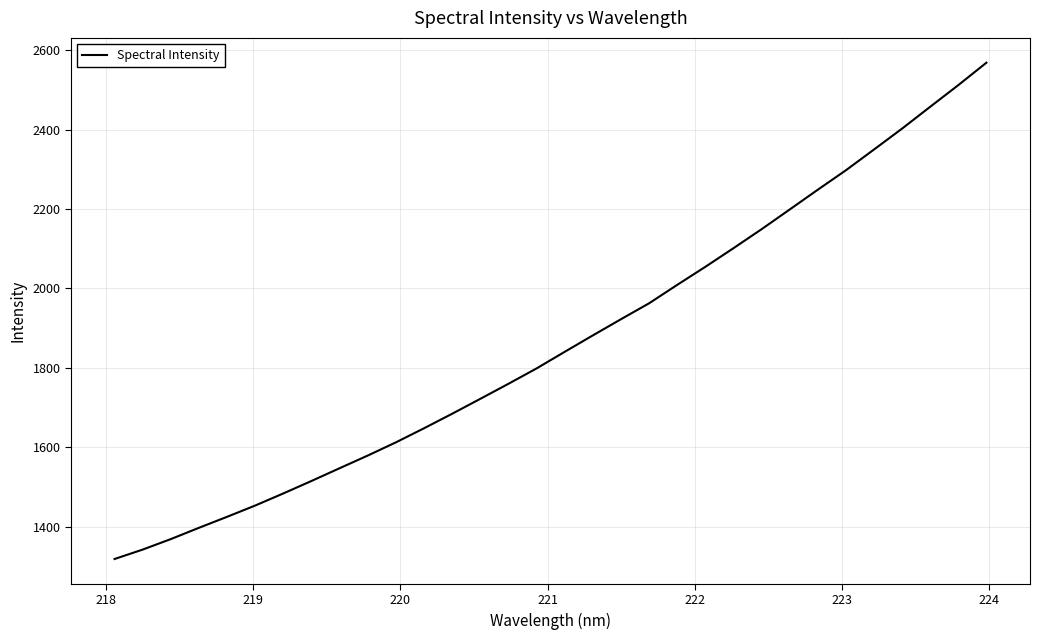

What is the maximum value shown in the chart?

2568.6